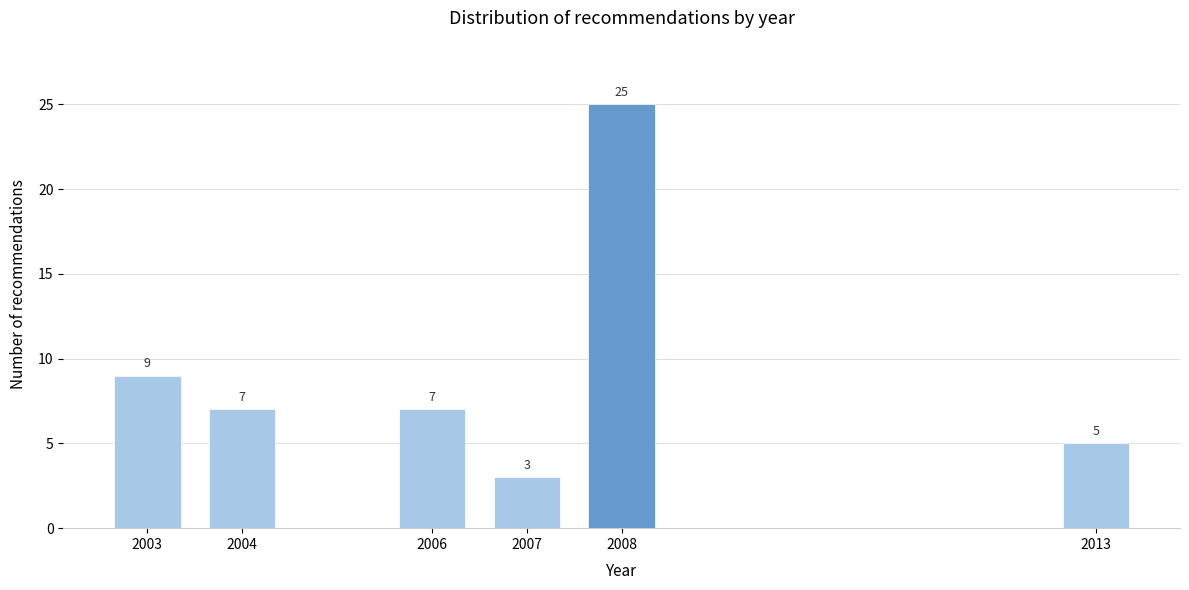

Reading right to left, transcribe all the data shown in this chart.

2013=5	2008=25	2007=3	2006=7	2004=7	2003=9